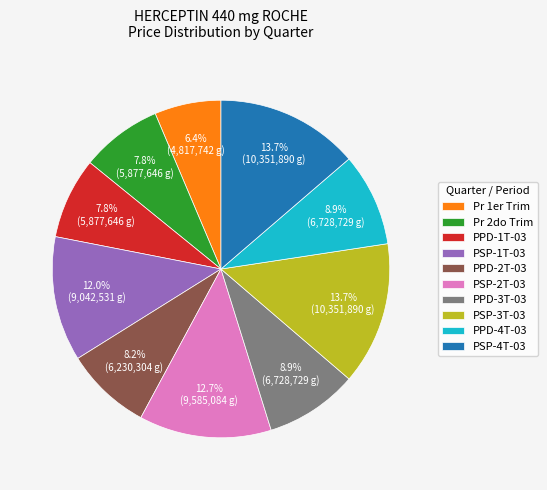

To the nearest percent, what percentage of the pie is PPD-4T-03?

9%